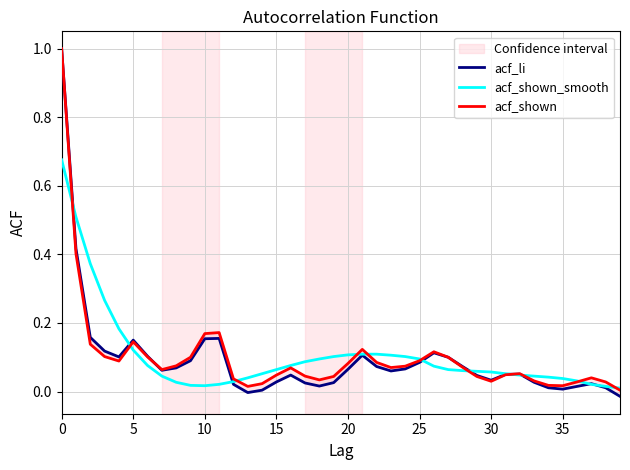

What is the greatest value displayed?

1.0